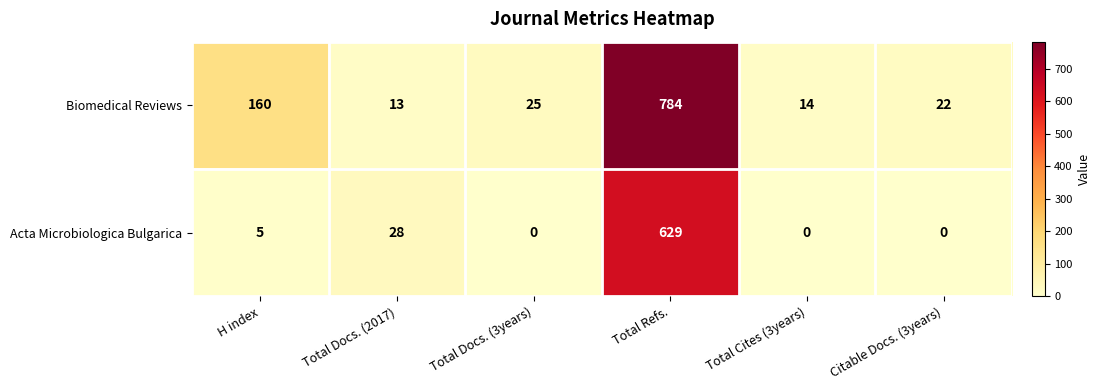

What is the spread (max minus min) of values at Total Docs. (3years)?

25